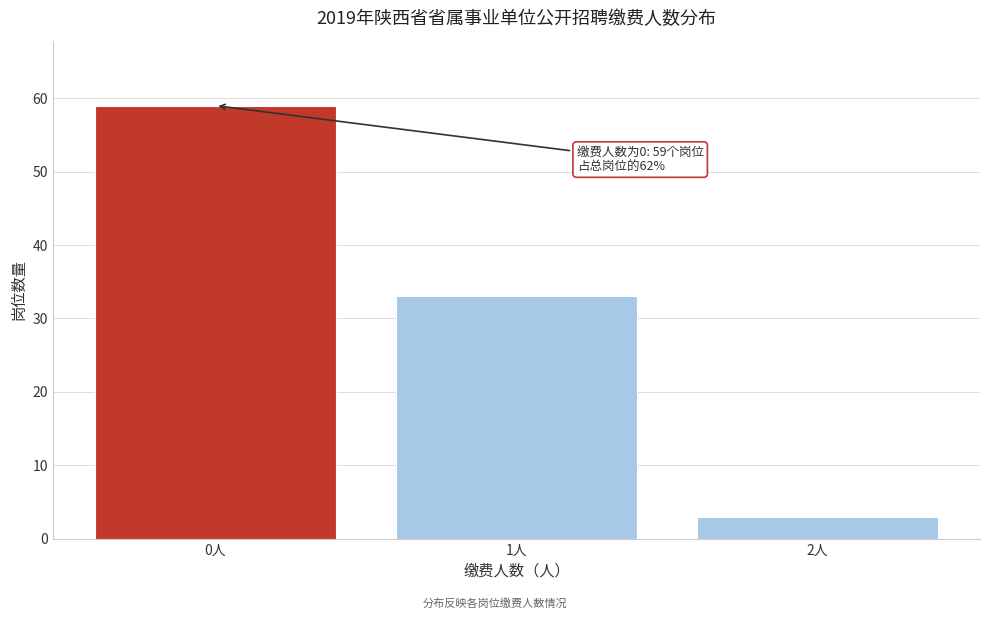

Reading left to right, list all the values displayed in this chart.

59	33	3